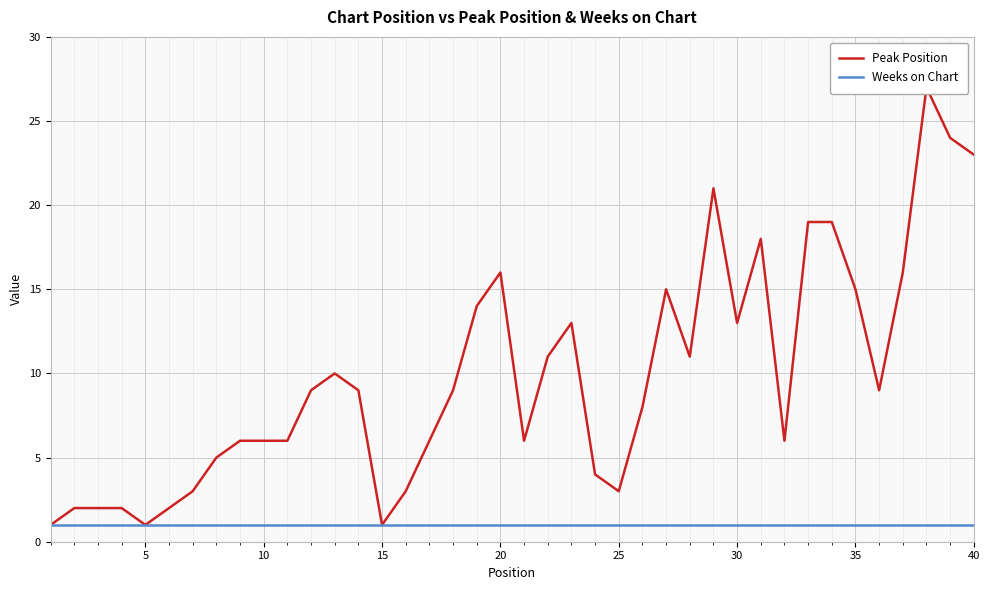

At how many categories does at least one series exceed 24?

1